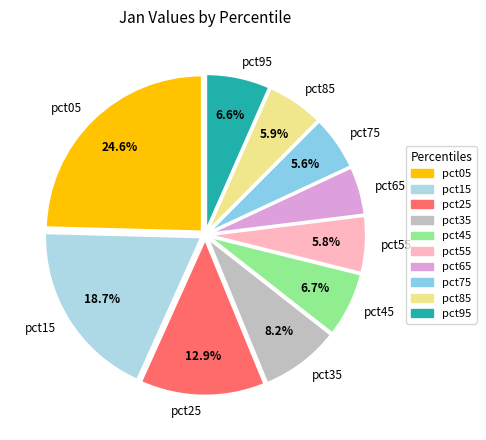

To the nearest percent, what is the combined percentage of pct45 and pct15?

25%